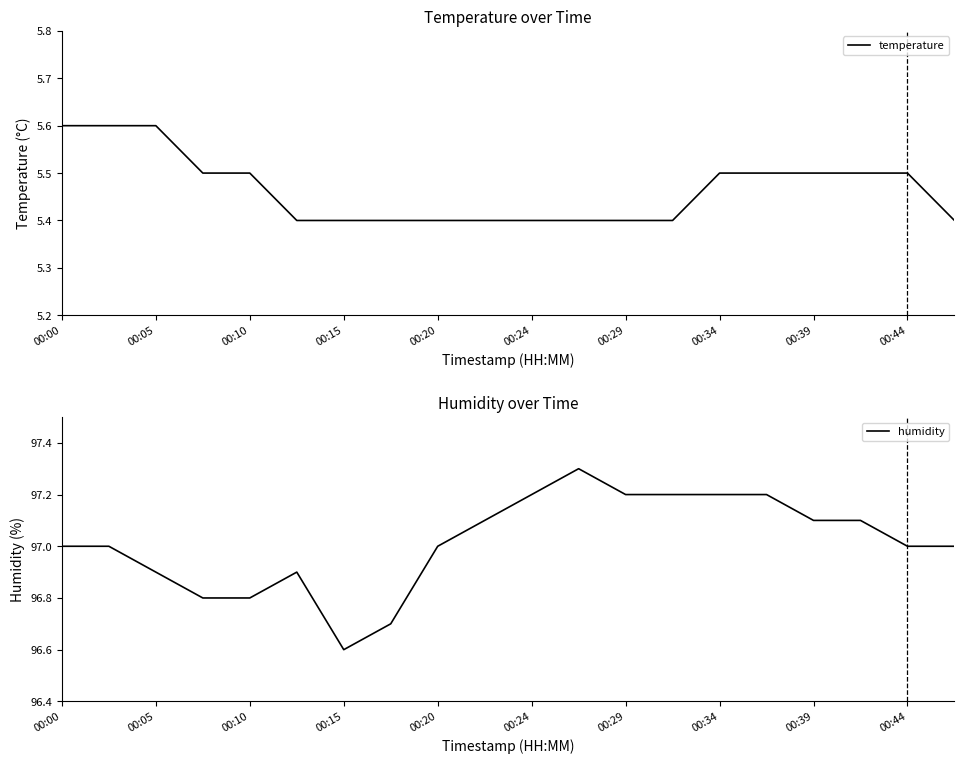

Which series has the largest range (max minus min)?

humidity